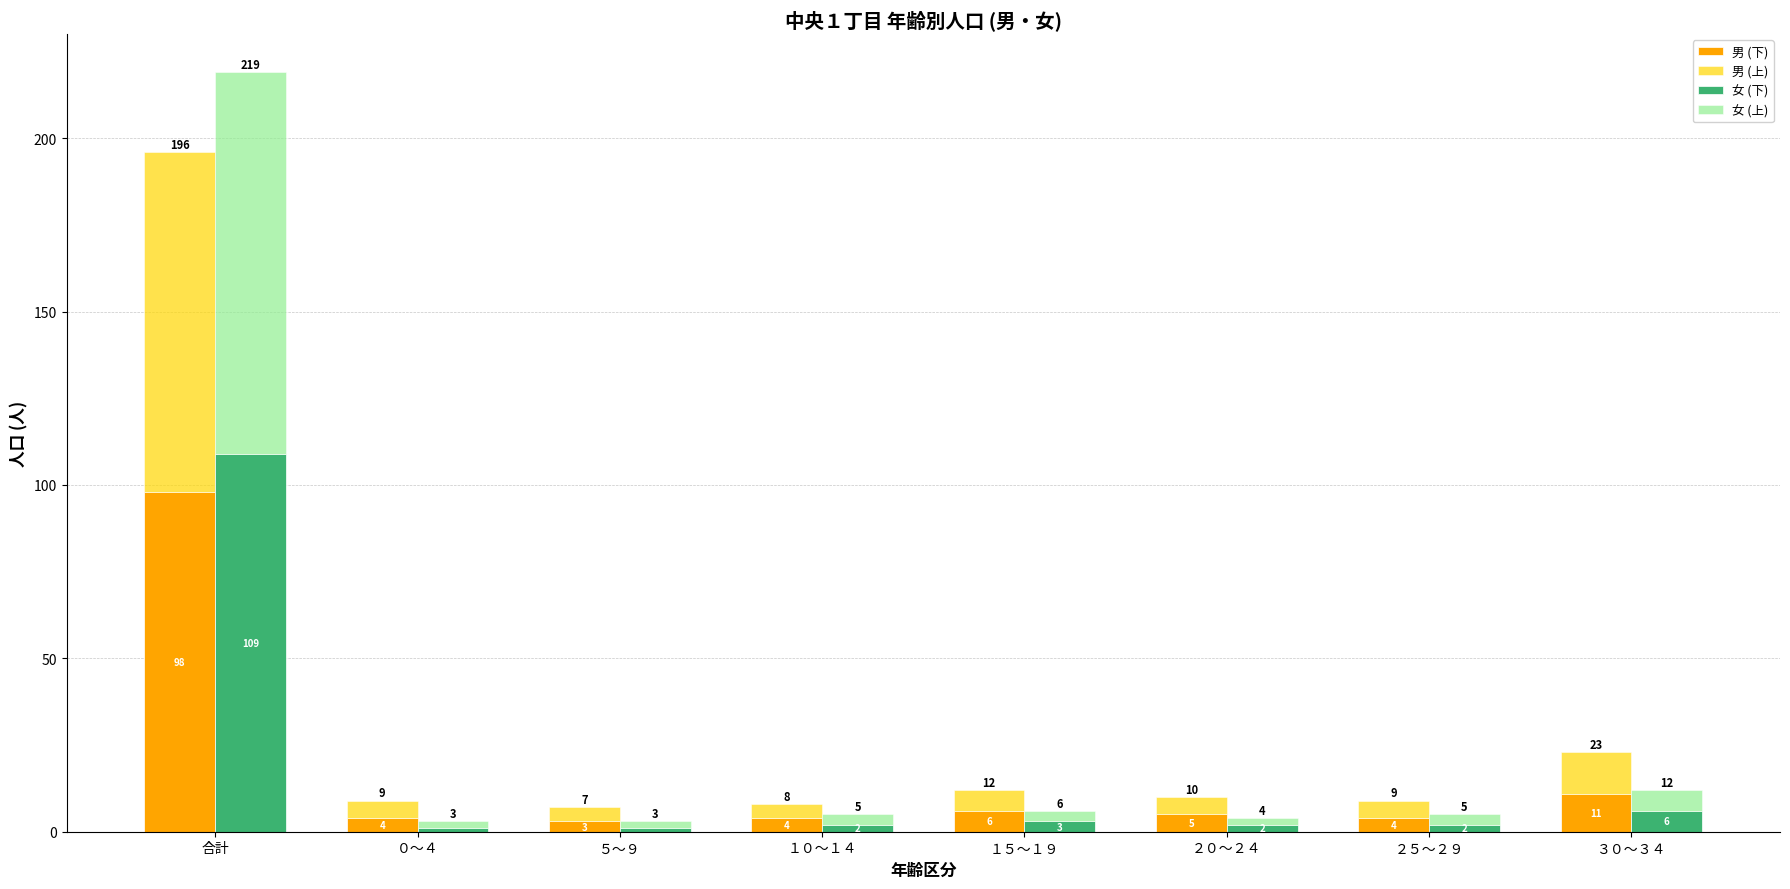

Reading left to right, what are all the values shown in this chart?

男 (下): 98	4	3	4	6	5	4	11
男 (上): 98	5	4	4	6	5	5	12
女 (下): 109	1	1	2	3	2	2	6
女 (上): 110	2	2	3	3	2	3	6